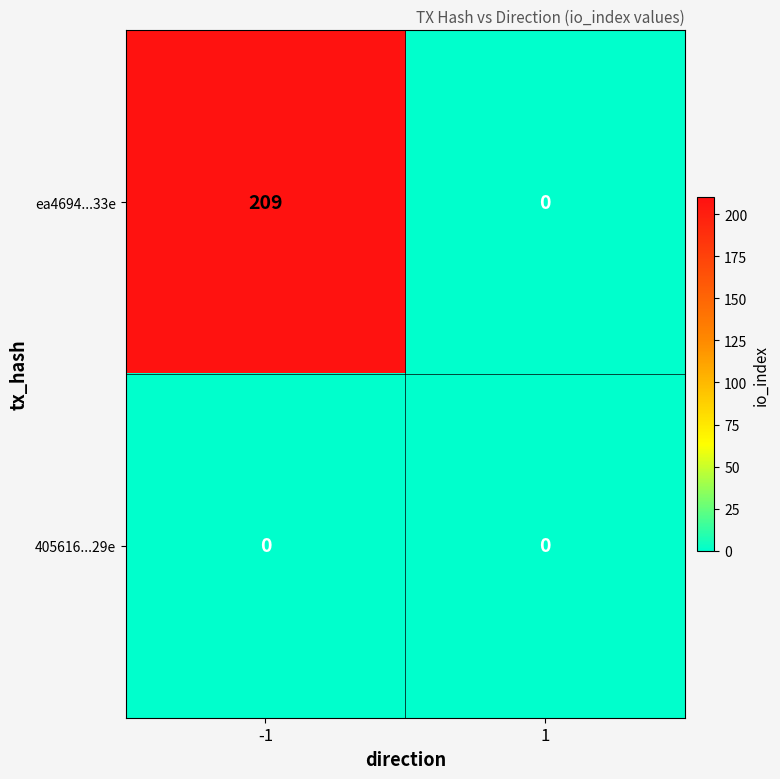

Reading left to right, what are all the values shown in this chart?

ea4694...33e: 209	0
405616...29e: 0	0